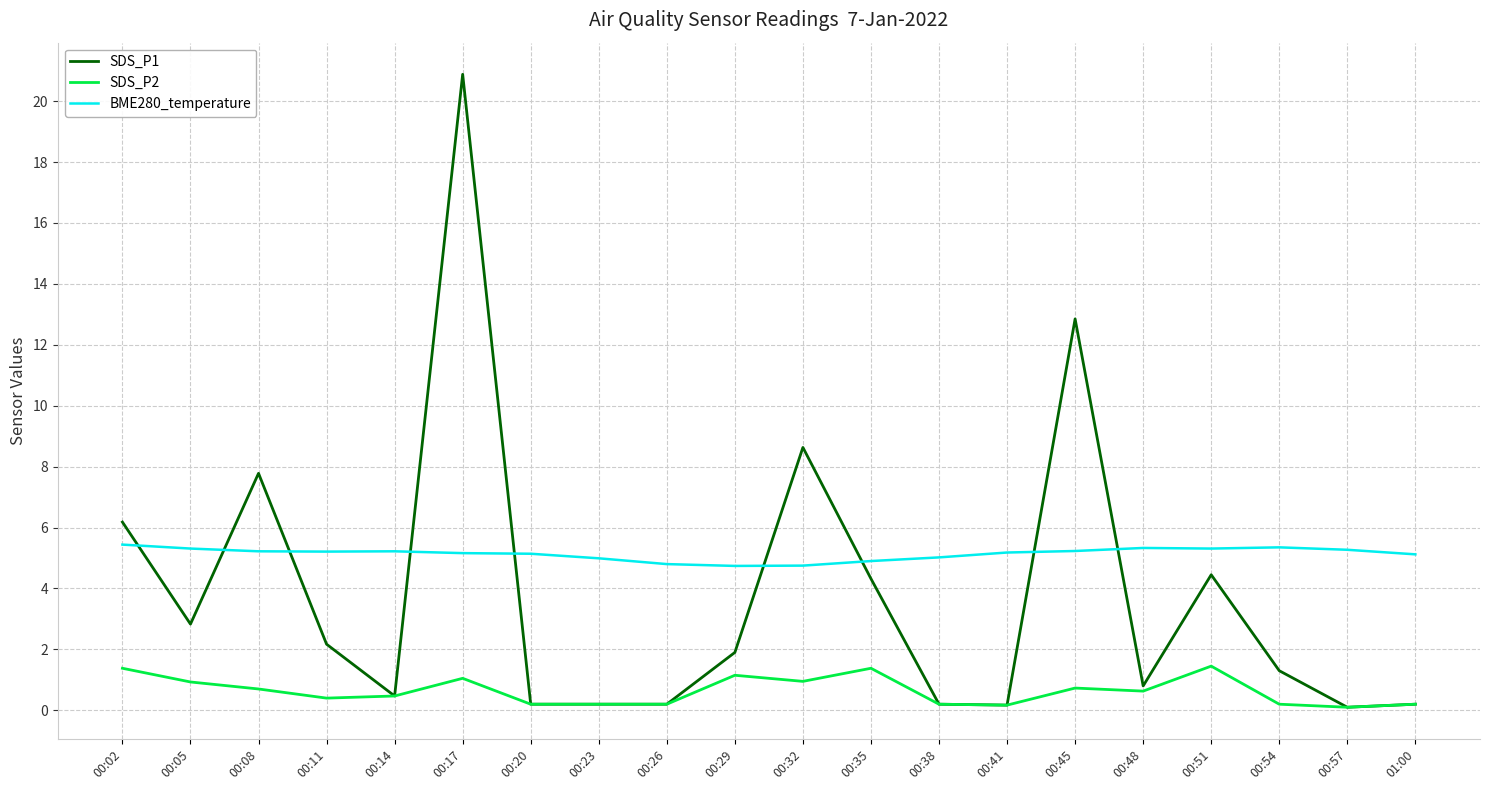

Which series ends up on top after the final intersection of BME280_temperature and SDS_P1?

BME280_temperature